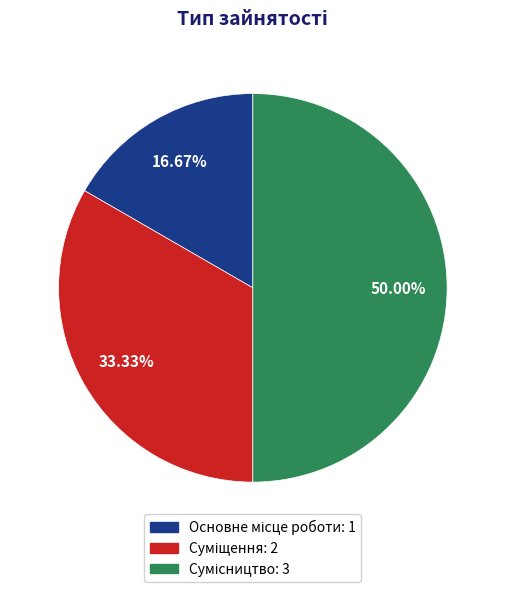

To the nearest percent, what portion does Суміщення represent?

33%